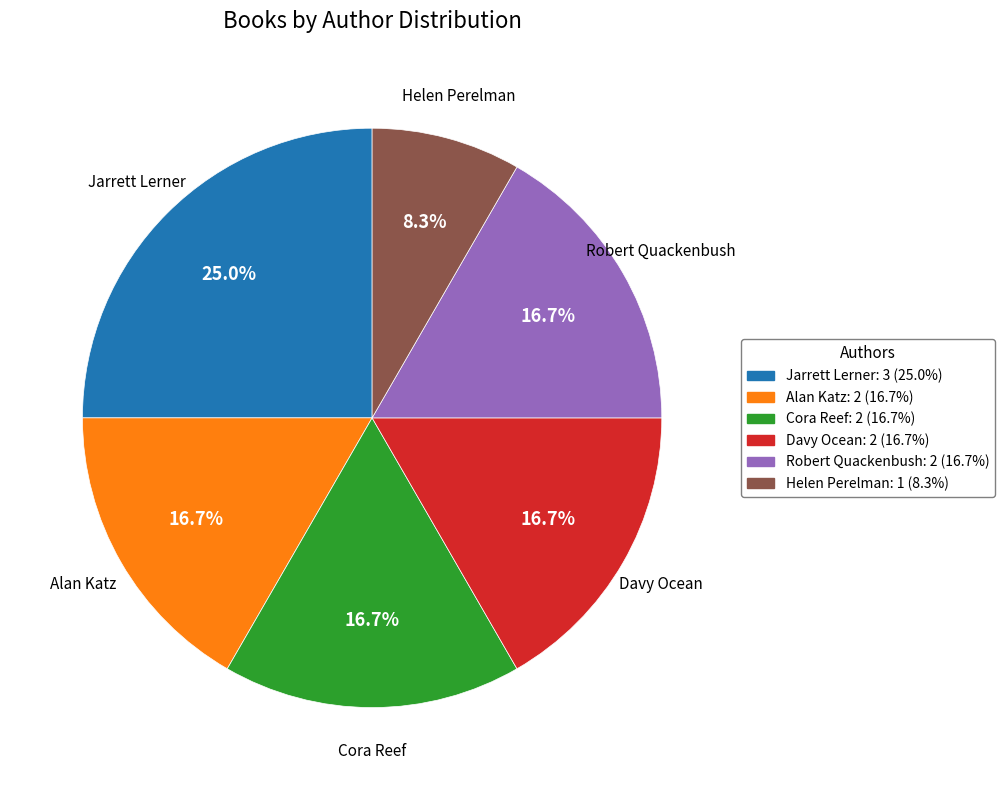

How many slices are in this pie chart?

6